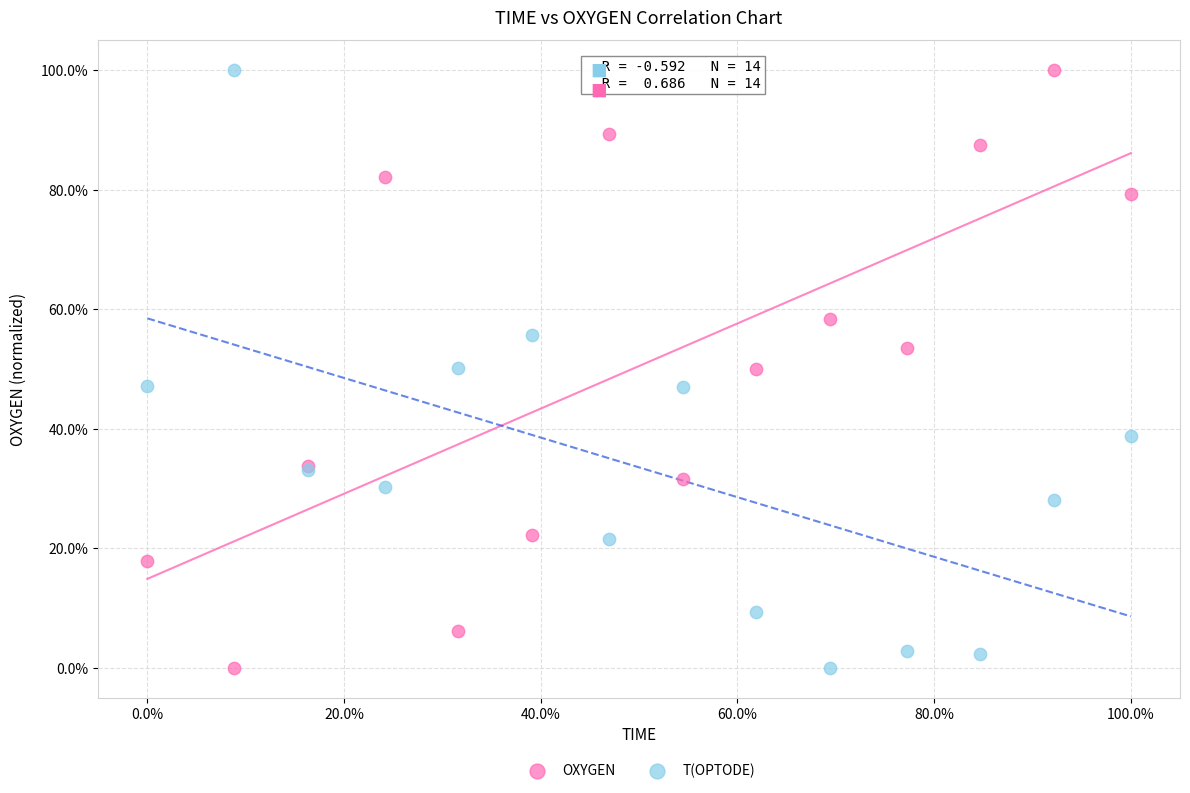

What is the X range (max minus min) for the scatter plot?

100.0